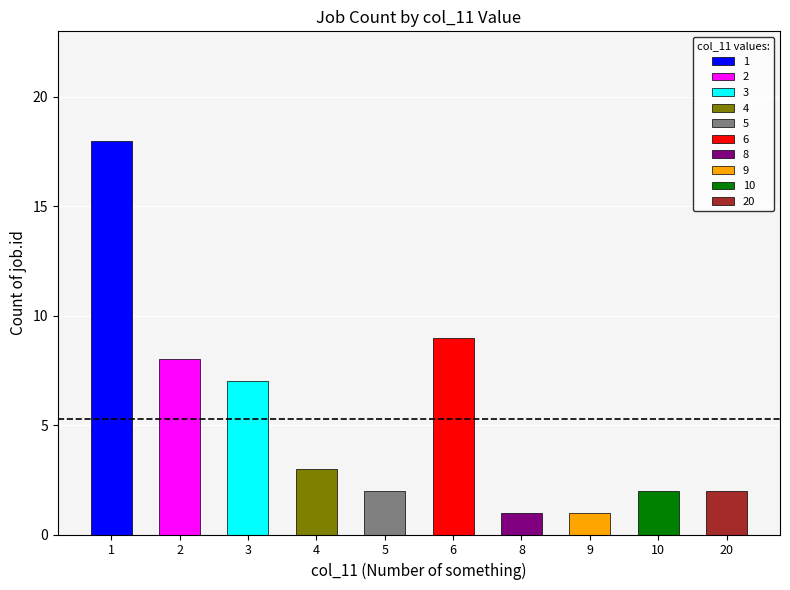

What is the difference between the values at 6 and 5?

7